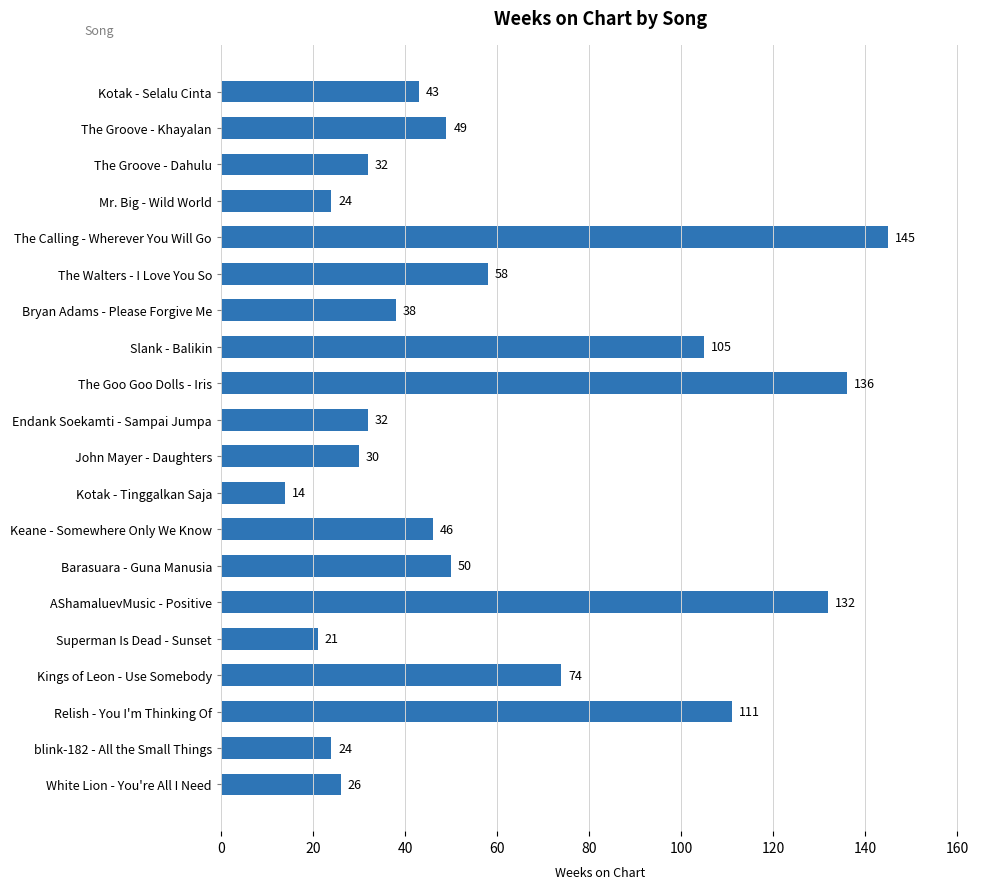

Reading bottom to top, transcribe all the data shown in this chart.

26	24	111	74	21	132	50	46	14	30	32	136	105	38	58	145	24	32	49	43